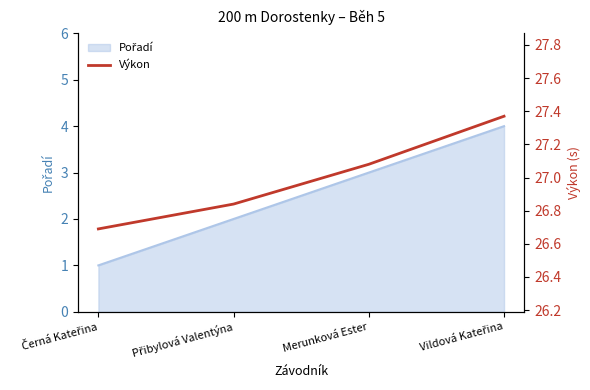

Which has a higher value, Merunková Ester or Vildová Kateřina?

Vildová Kateřina